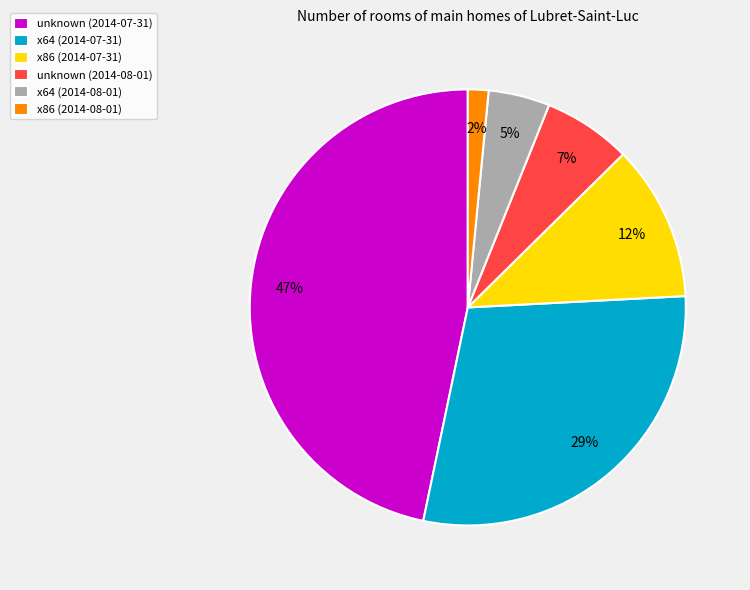

Rank the categories by value from lowest to highest.

x86 (2014-08-01), x64 (2014-08-01), unknown (2014-08-01), x86 (2014-07-31), x64 (2014-07-31), unknown (2014-07-31)